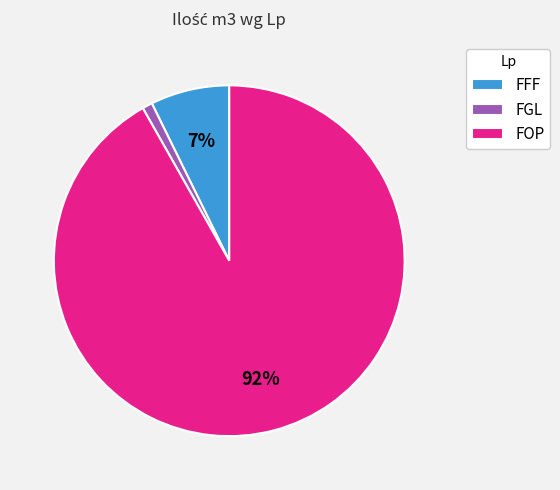

Does FOP represent more than half of the total?

Yes